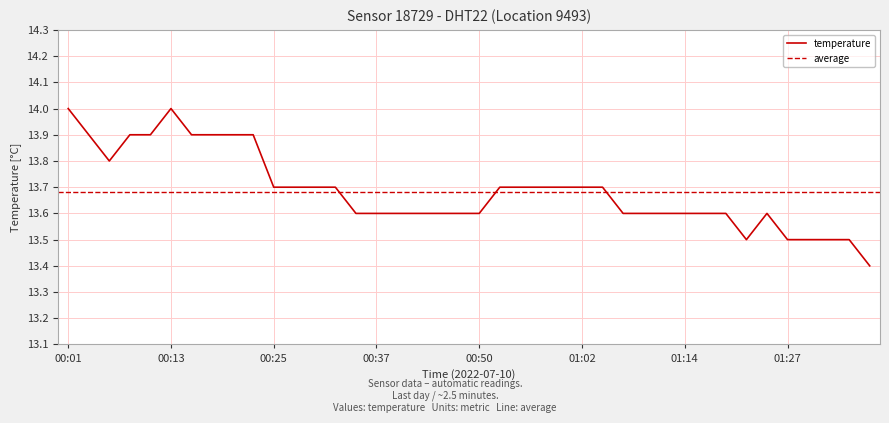

What is the label of the 13th point from the right?

01:07